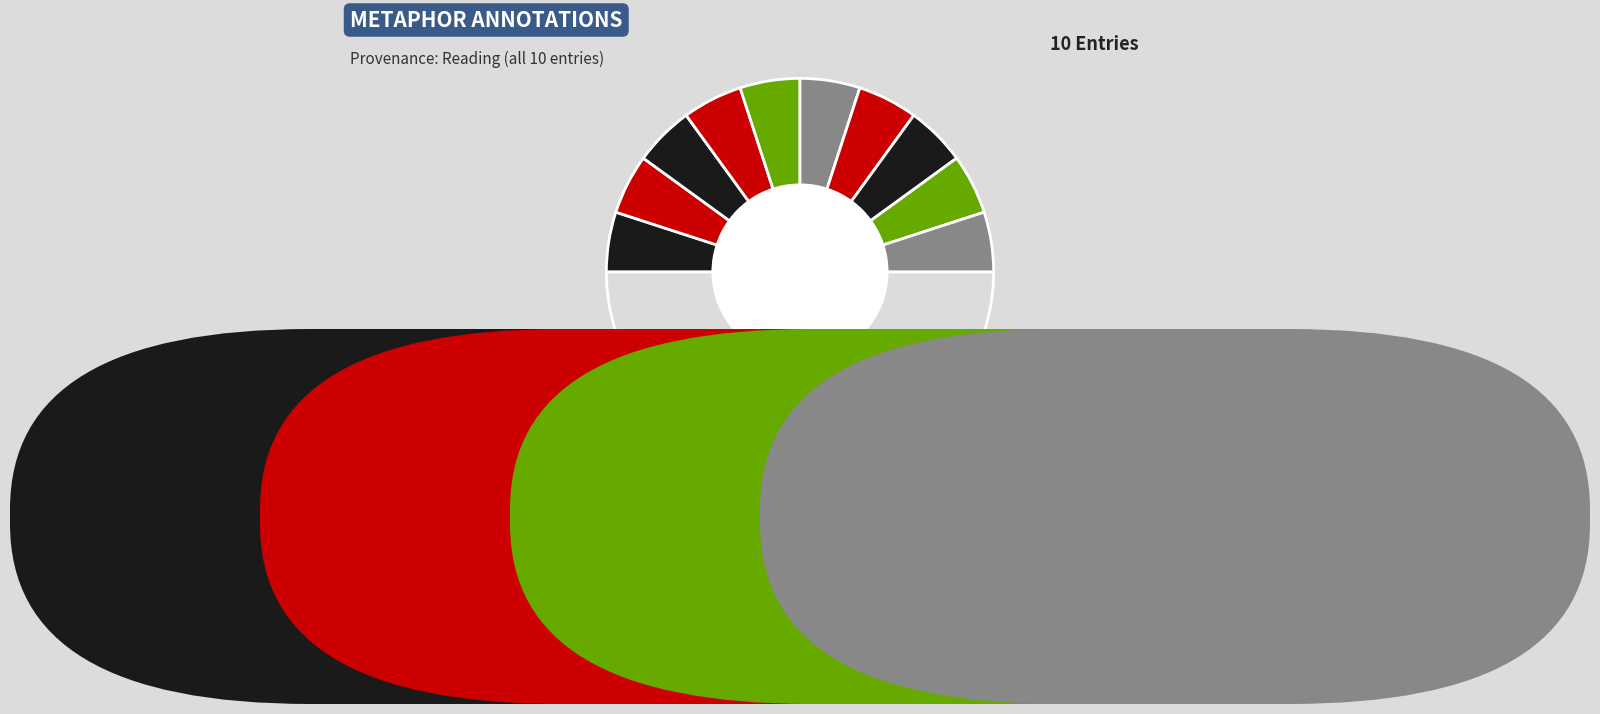

How many segments does this pie chart have?

11